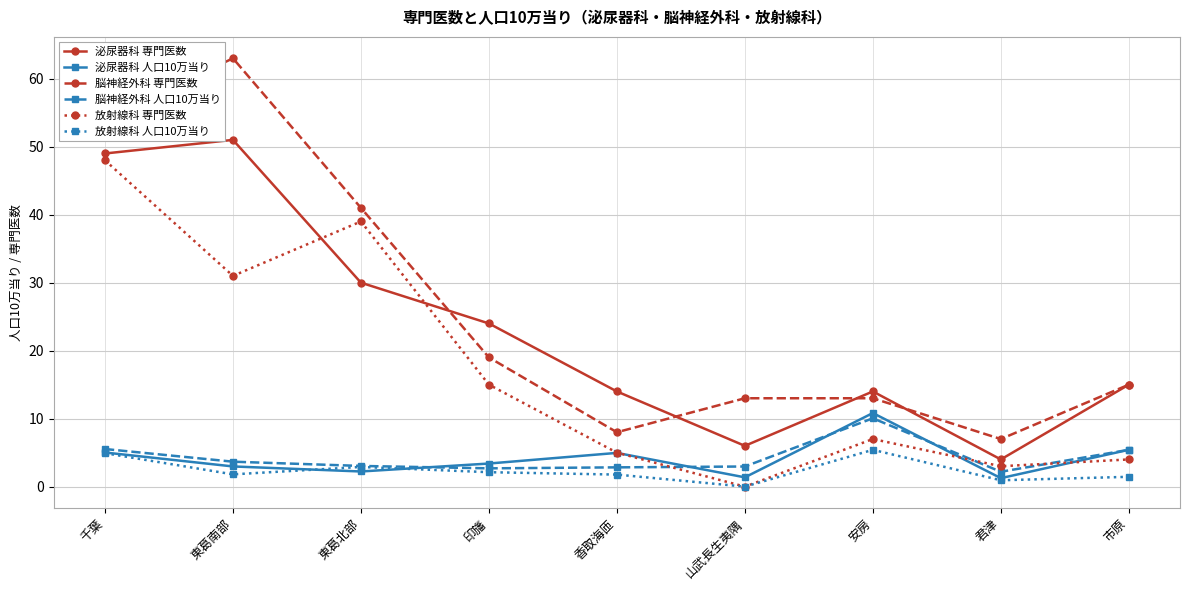

What is the difference between the maximum and minimum values in the 放射線科 人口10万当り series?

5.4